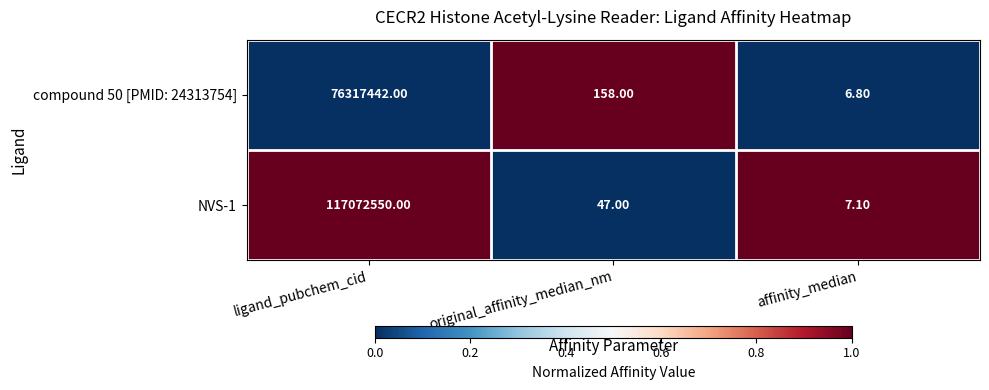

At original_affinity_median_nm, list the series in order from largest to smallest.

compound 50 [PMID: 24313754], NVS-1